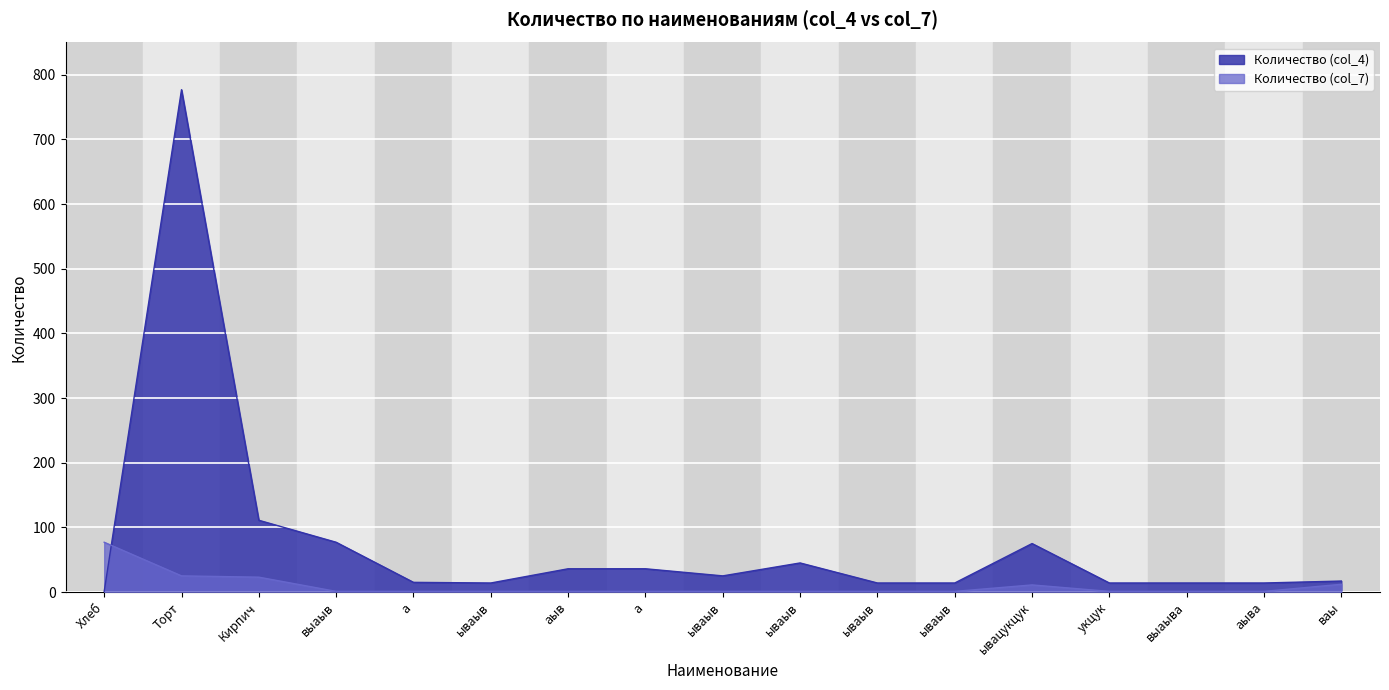

At which category is the sum across all series the highest?

Торт